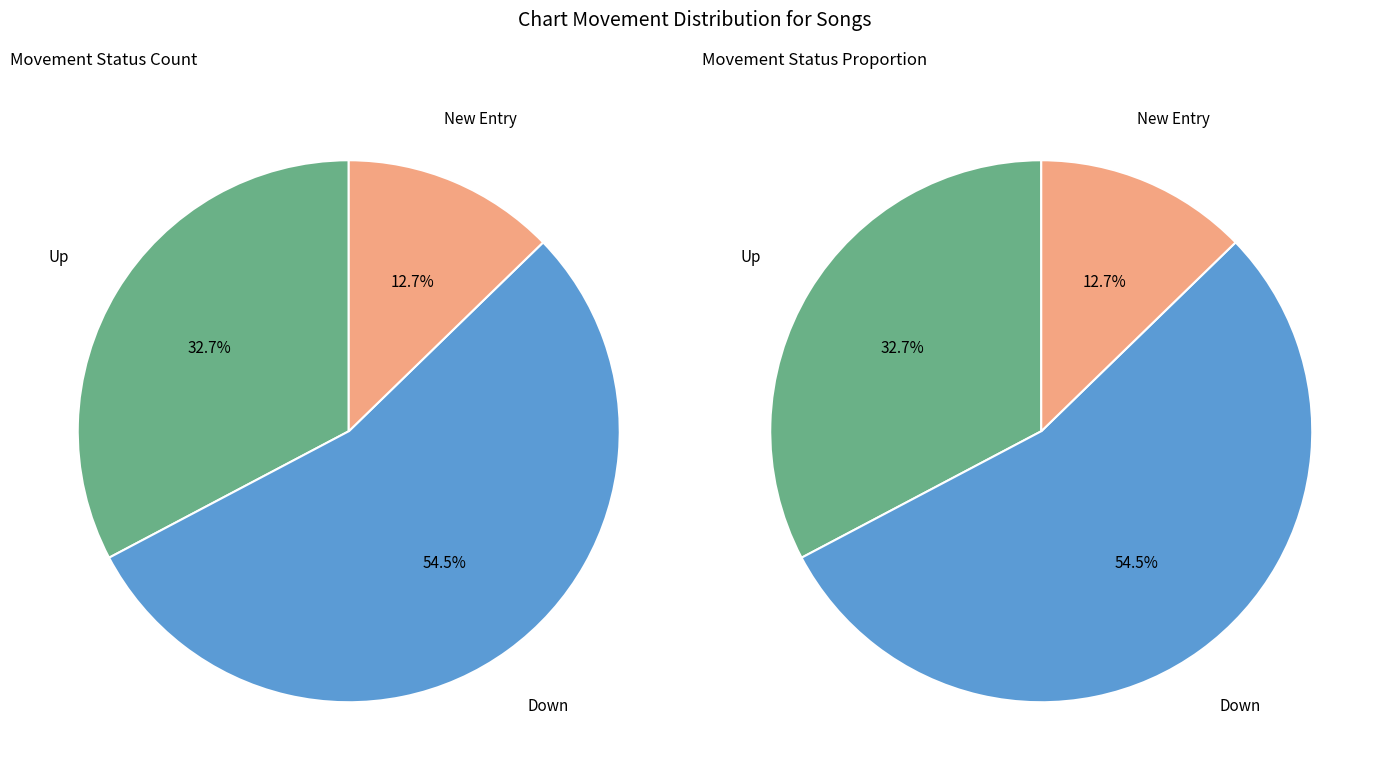

Which category has the biggest portion of the pie?

down